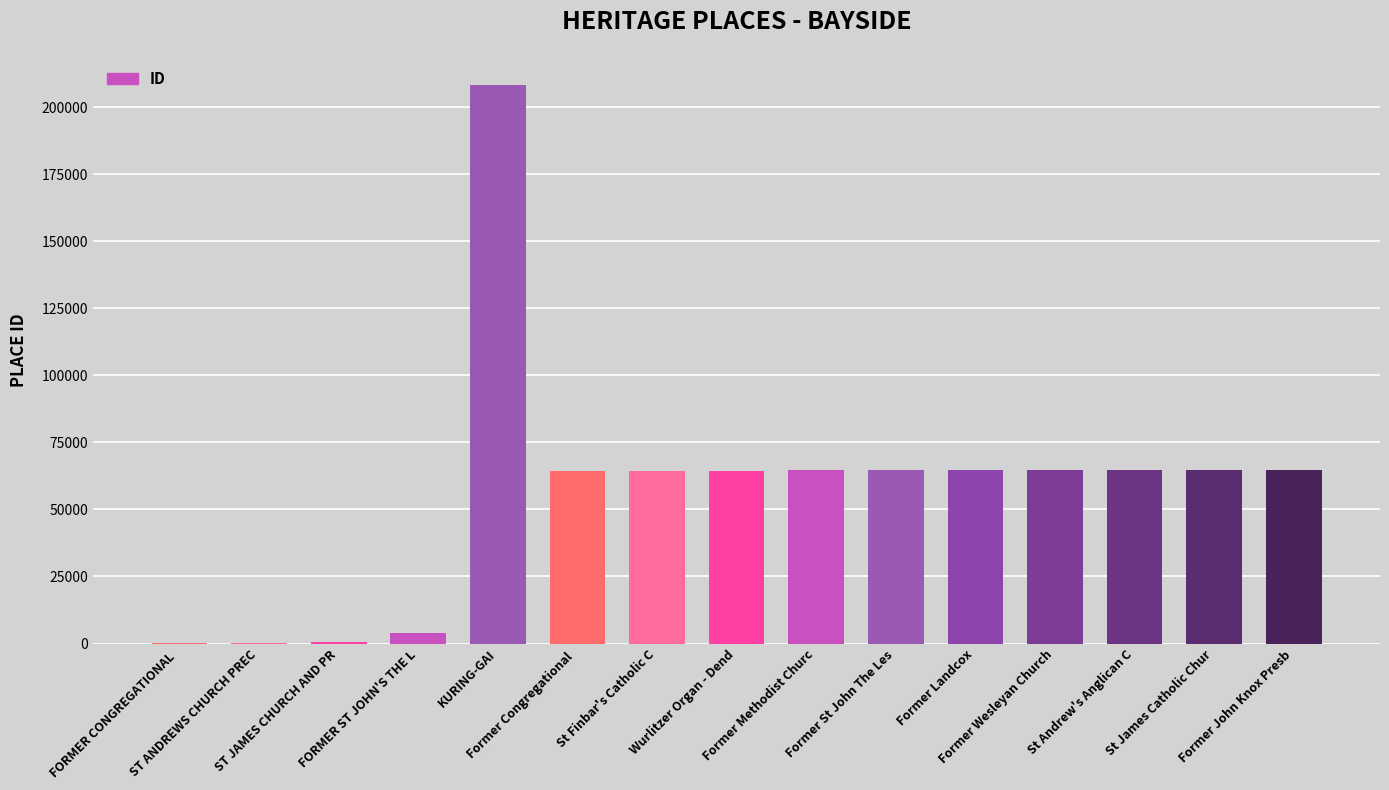

What is the sum of all values?

858339